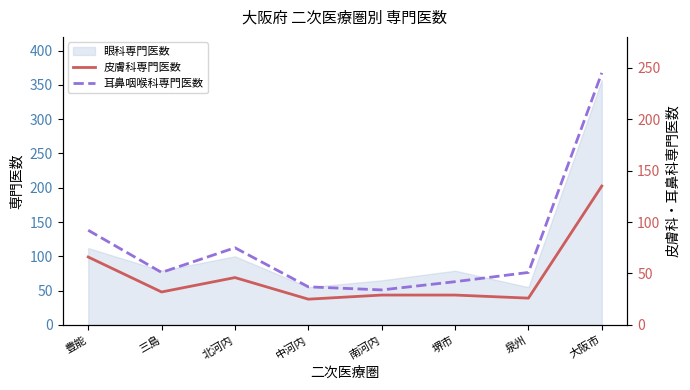

Is the value of 耳鼻咽喉科専門医数 at 泉州 greater than the value of 皮膚科専門医数 at 中河内?

Yes